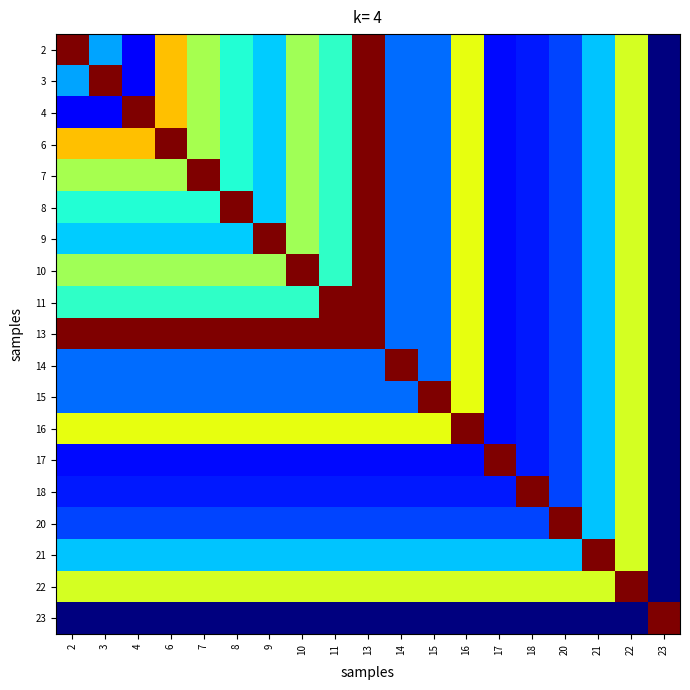

What is the spread (max minus min) of values at 17?

1.2